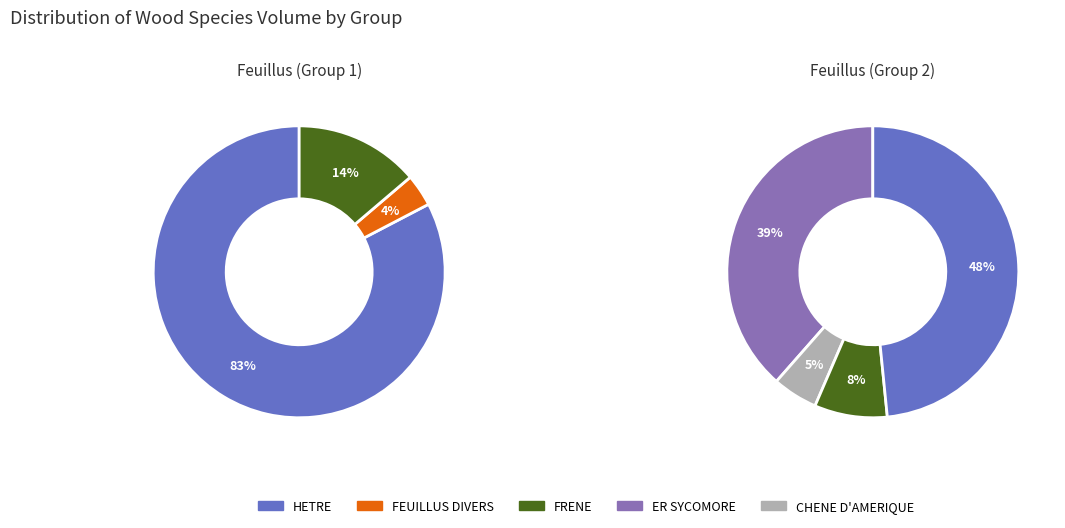

Rank the categories by value from lowest to highest.

FEUILLUS DIVERS, CHENE D'AMERIQUE, FRENE, ER SYCOMORE, HETRE